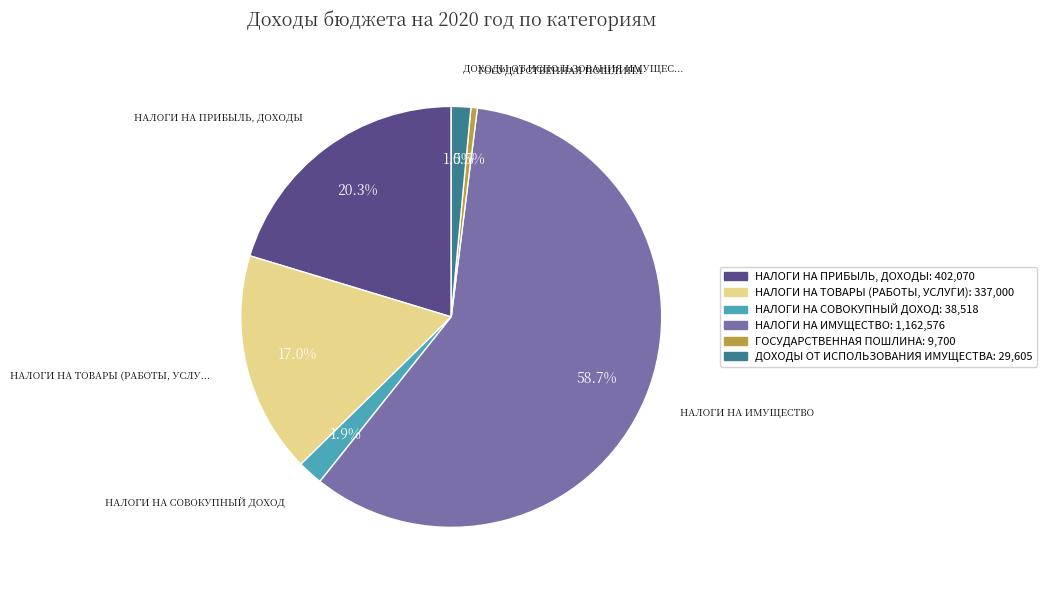

Does any single category account for the majority?

Yes